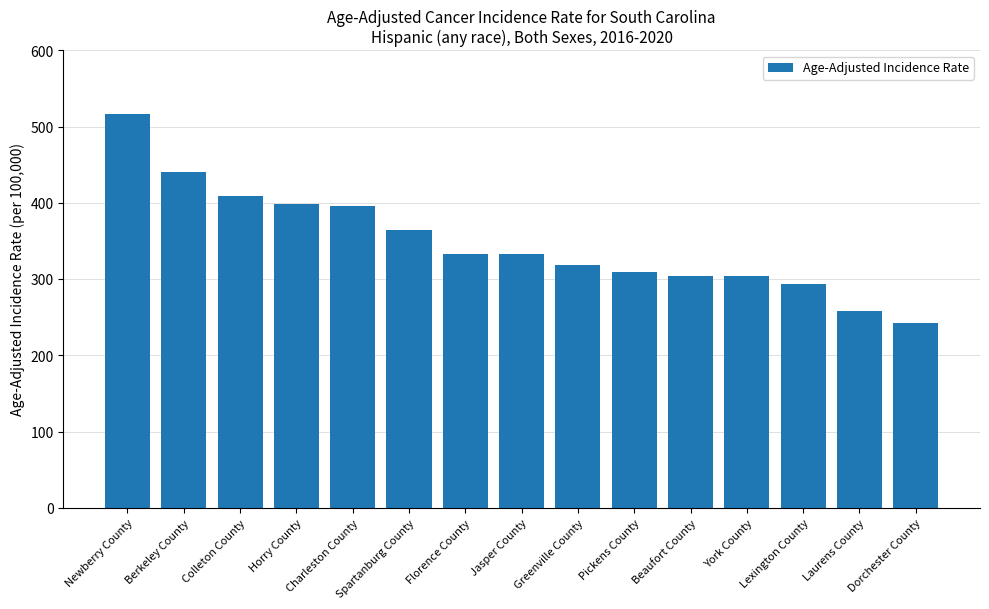

What is the maximum value shown in the chart?

517.1